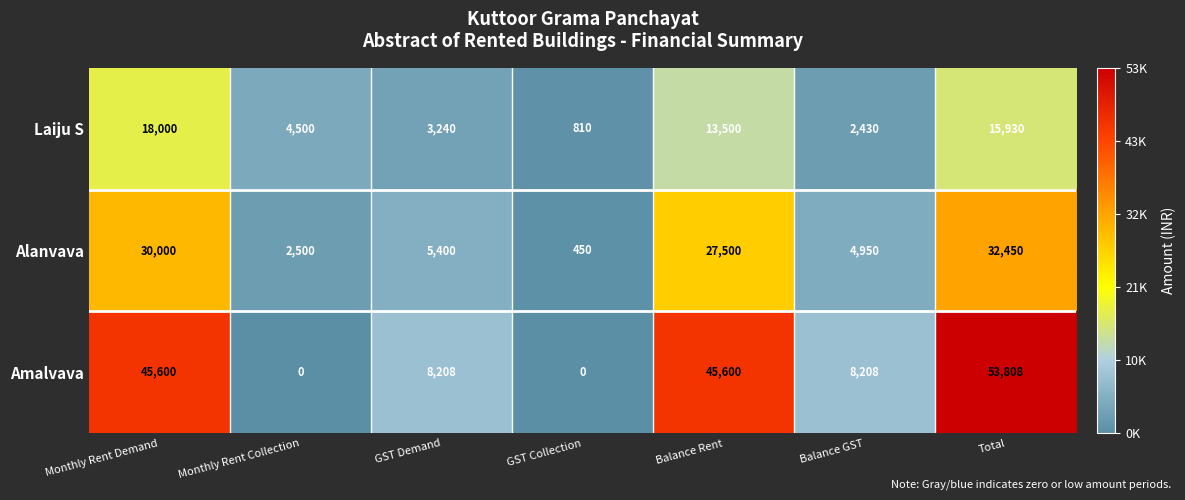

How many categories are shown in the chart?

7